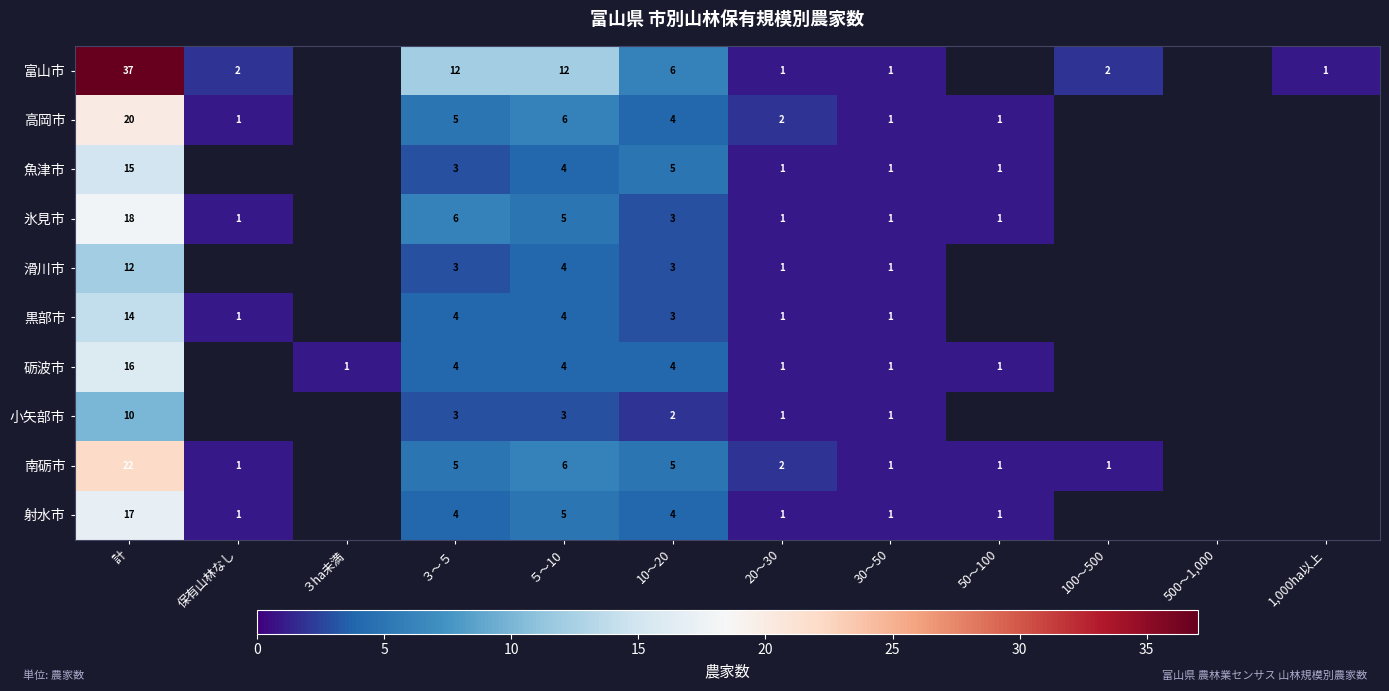

The value of 射水市 at ３～５ is 4. True or false?

True